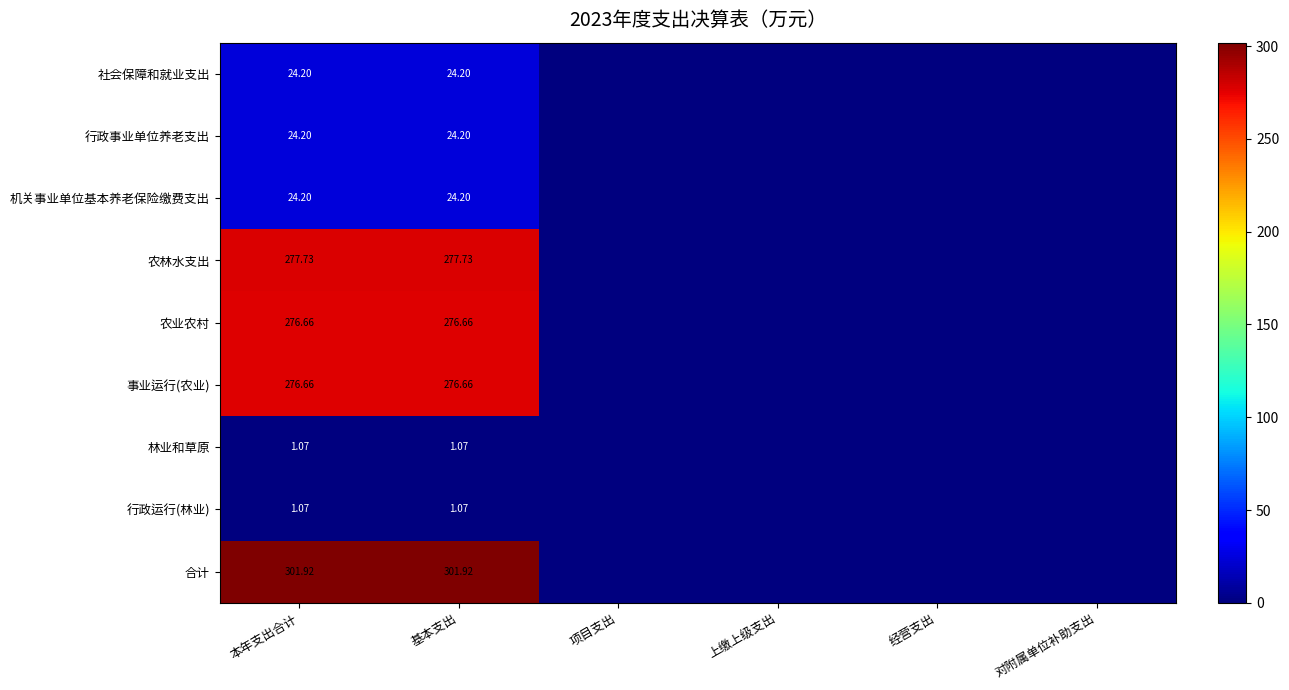

Is the value of 社会保障和就业支出 at 上缴上级支出 greater than the value of 农业农村 at 基本支出?

No